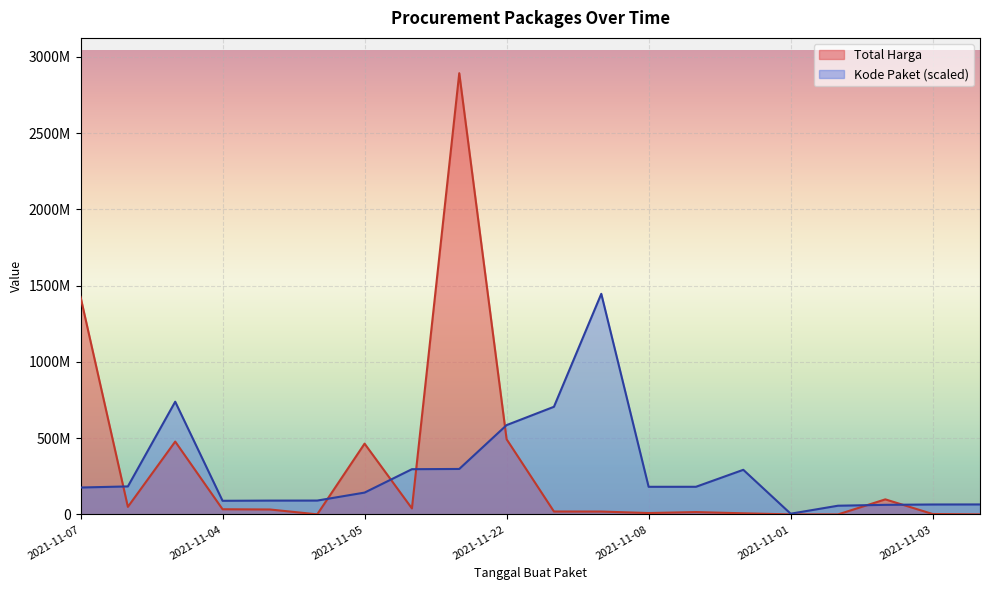

Reading left to right, what are all the values shown in this chart?

Total Harga: 1425867900.0	49730040.0	477600000.0	34000000.0	32441200.0	577875.0	464002100.0	39440000.0	2892122000.0	493000000.0	19175000.0	18900000.0	9180000.0	15513960.0	7401240.0	333600.0	78000.0	98772570.0	2772000.0	265000.0
Kode Paket: 176441760.7	183636615.9	738920012.4	89463723.4	90680346.2	90911084.9	143183910.0	296509838.8	298125010.3	585510178.6	705630697.3	1446061000.0	181150929.8	181266299.2	292524350.5	4866490.9	57149804.1	62897297.7	65173221.3	65508841.3